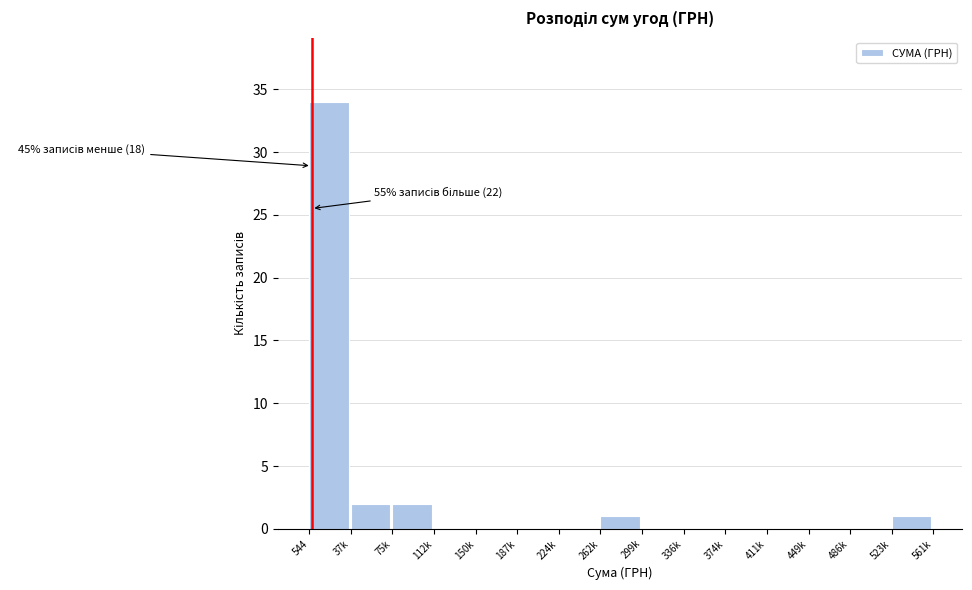

Reading left to right, transcribe all the data shown in this chart.

544=34	37k=2	75k=2	112k=0	150k=0	187k=0	224k=0	262k=1	299k=0	336k=0	374k=0	411k=0	449k=0	486k=0	523k=1